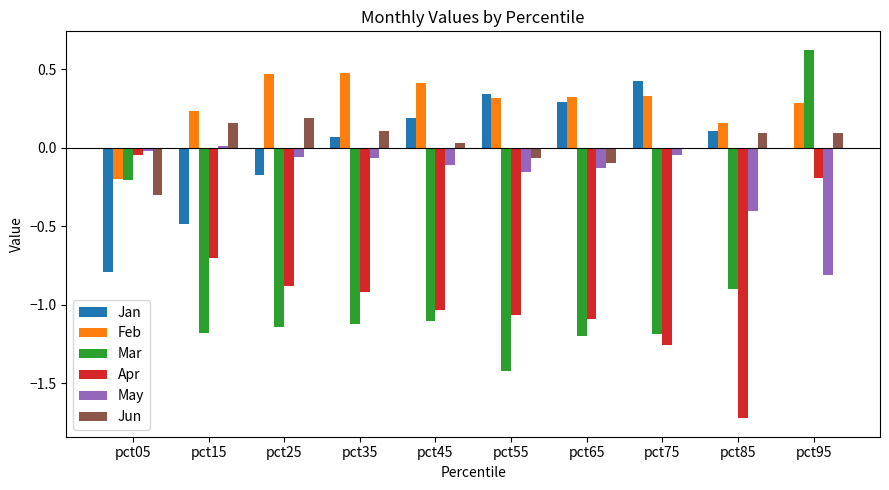

True or false: Feb has a value of 0.4 at pct95.

False